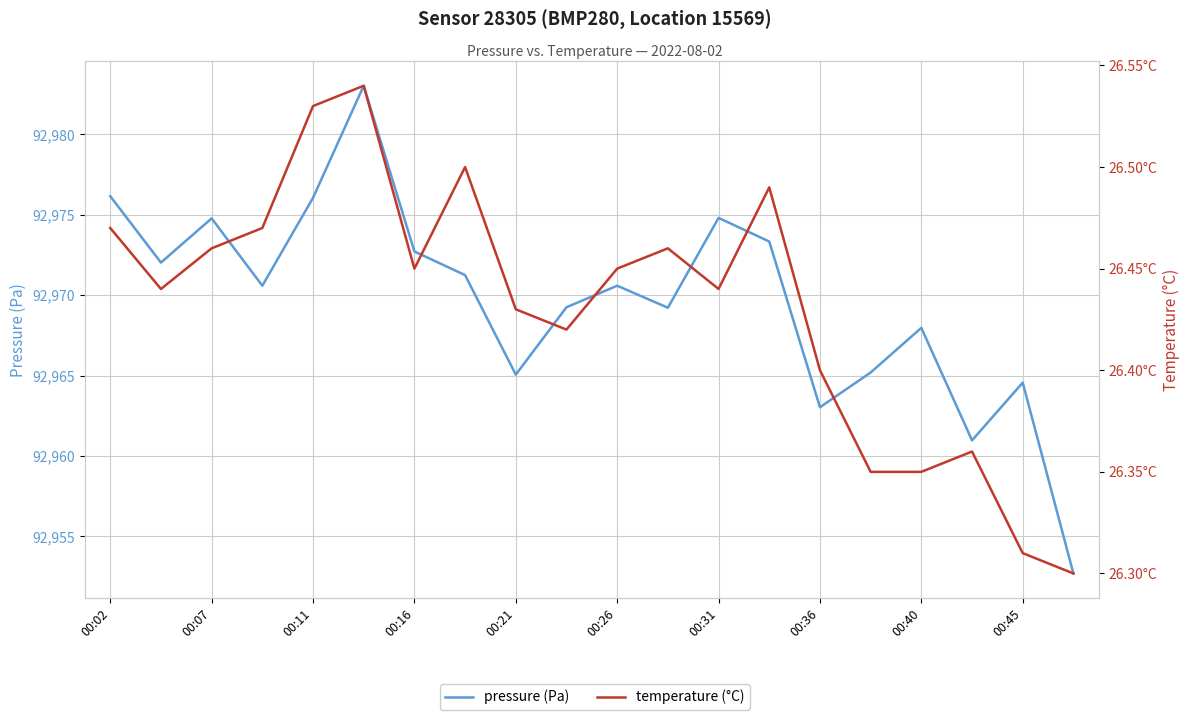

What is the greatest value displayed?

92983.0